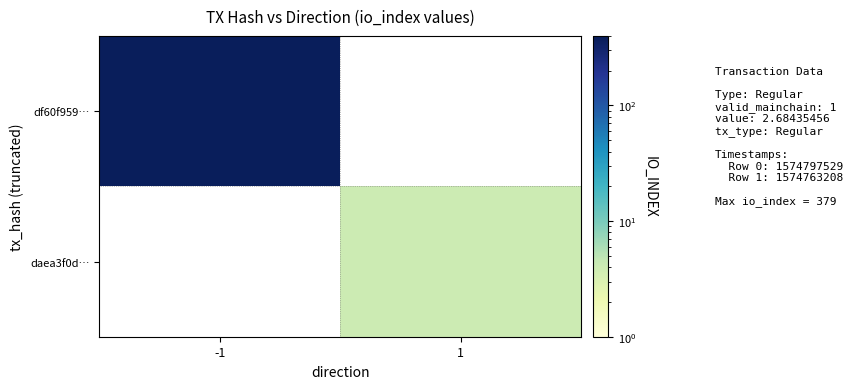

At which category does the chart reach its peak across all series?

-1